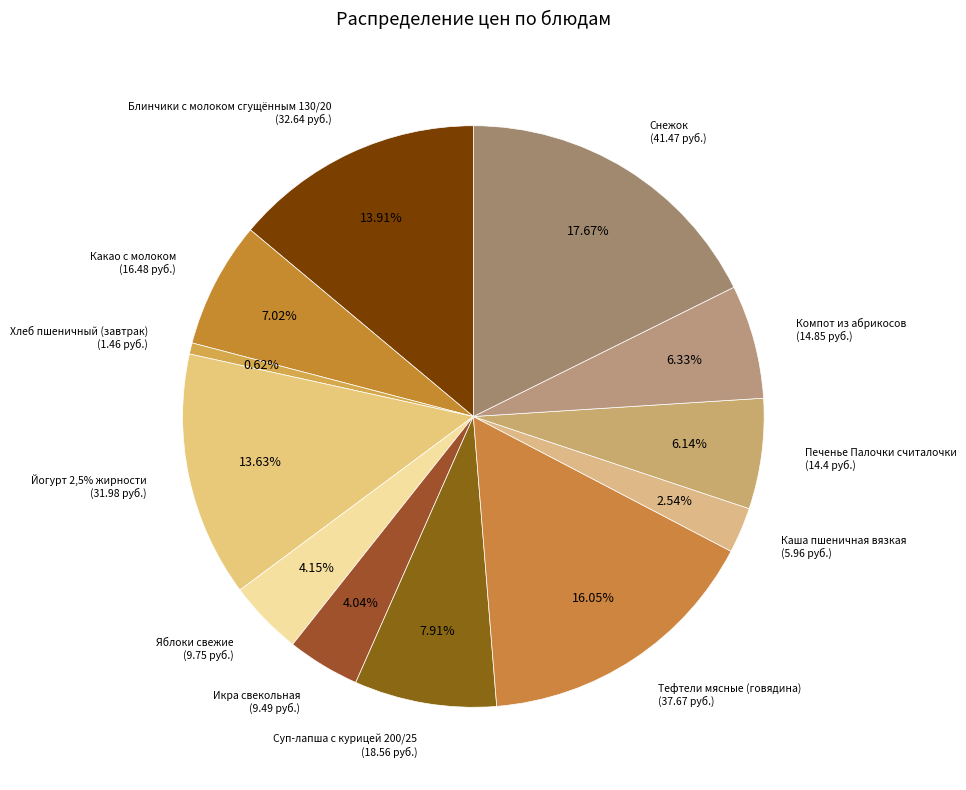

Does Йогурт 2,5% жирности account for over 50% of the chart?

No